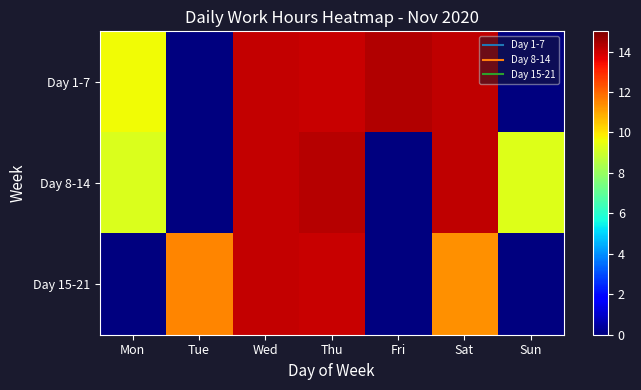

Reading right to left, list all the values displayed in this chart.

Day 1-7: Sun=0.0	Sat=14.2	Fri=14.3	Thu=14.1	Wed=14.1	Tue=0.0	Mon=9.7
Day 8-14: Sun=9.3	Sat=14.2	Fri=0.0	Thu=14.2	Wed=14.1	Tue=0.0	Mon=9.2
Day 15-21: Sun=0.0	Sat=11.4	Fri=0.0	Thu=14.1	Wed=14.1	Tue=11.5	Mon=0.0